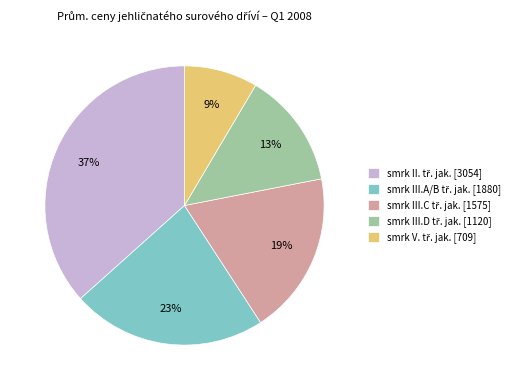

Does any single category account for the majority?

No